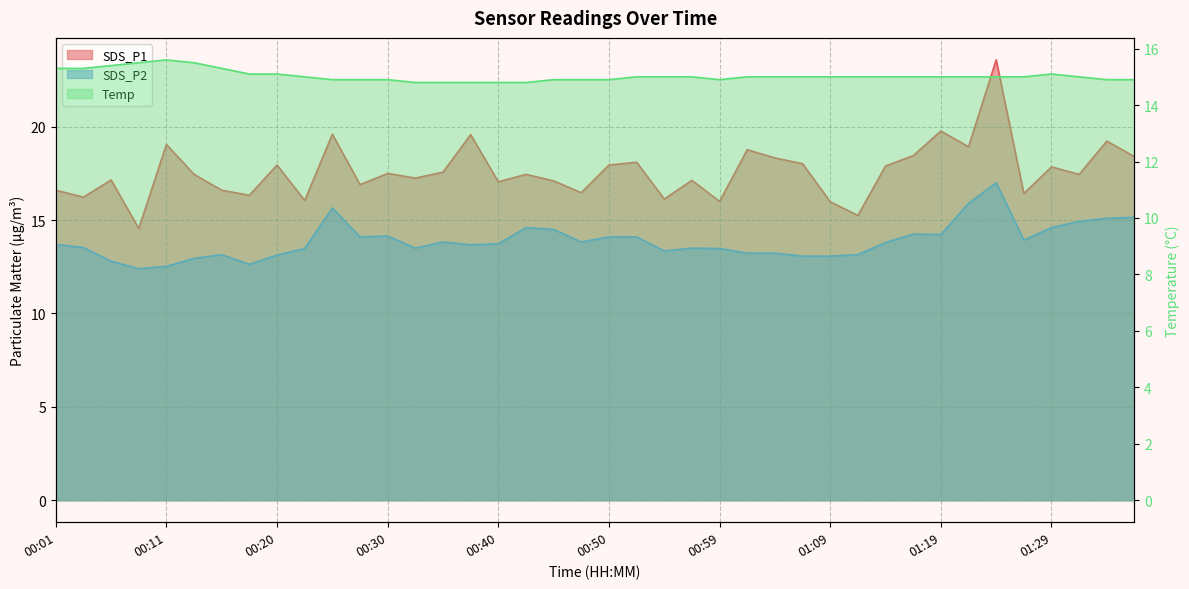

What are all the series names shown in the legend?

SDS_P1, SDS_P2, Temp